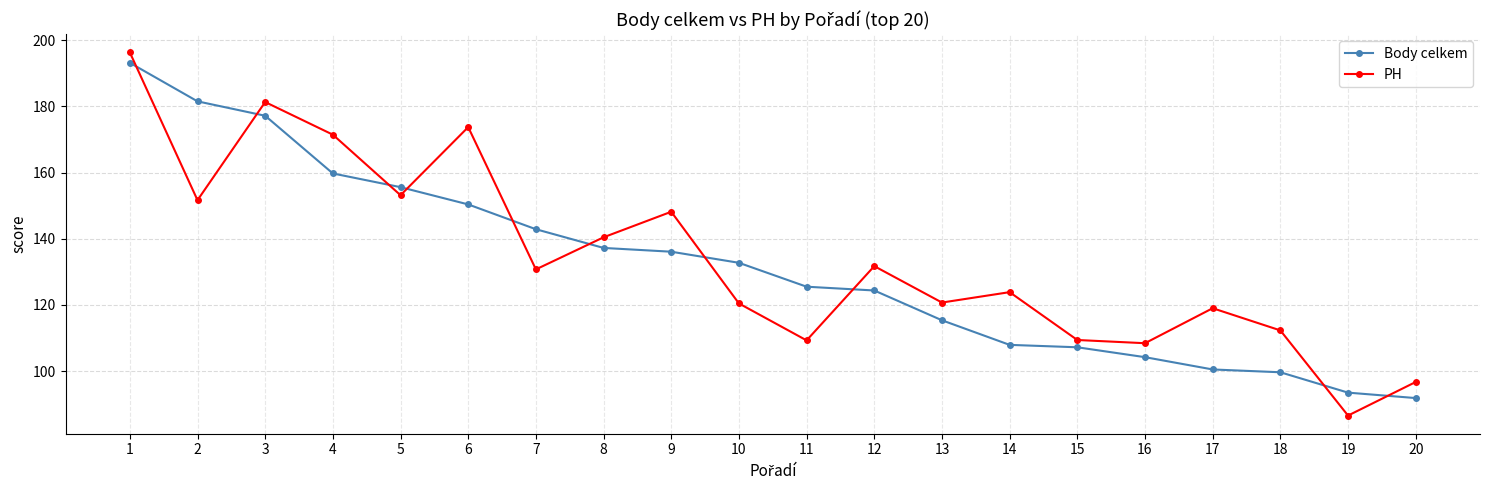

Is this an area chart (filled region under the line)?

No